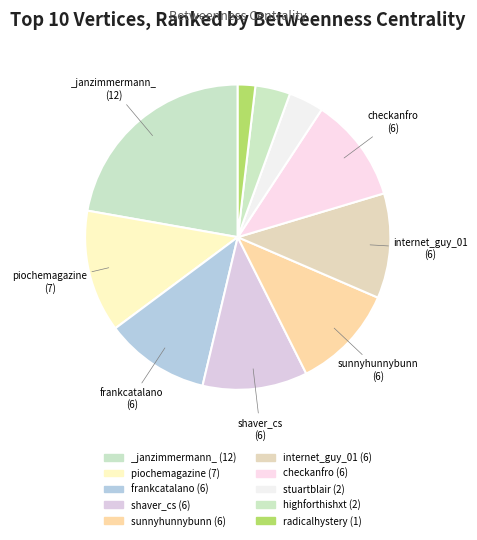

True or false: stuartblair accounts for 4% of the total.

True